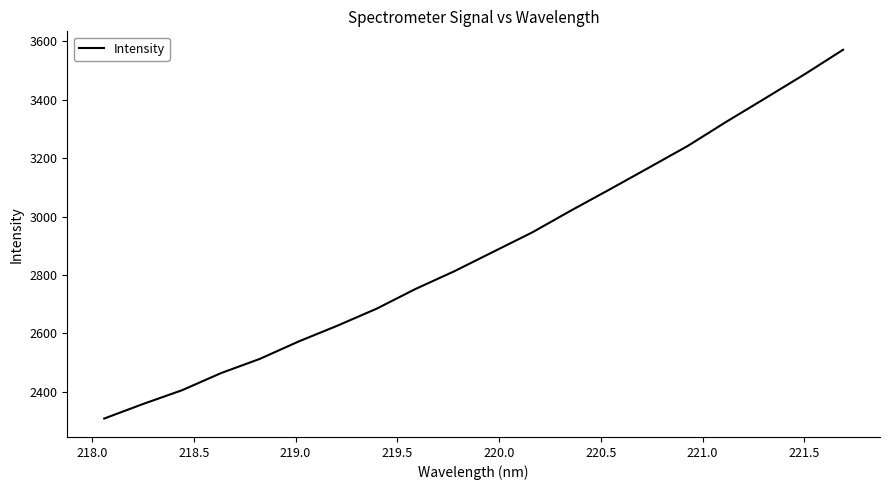

What is the greatest value displayed?

3570.8